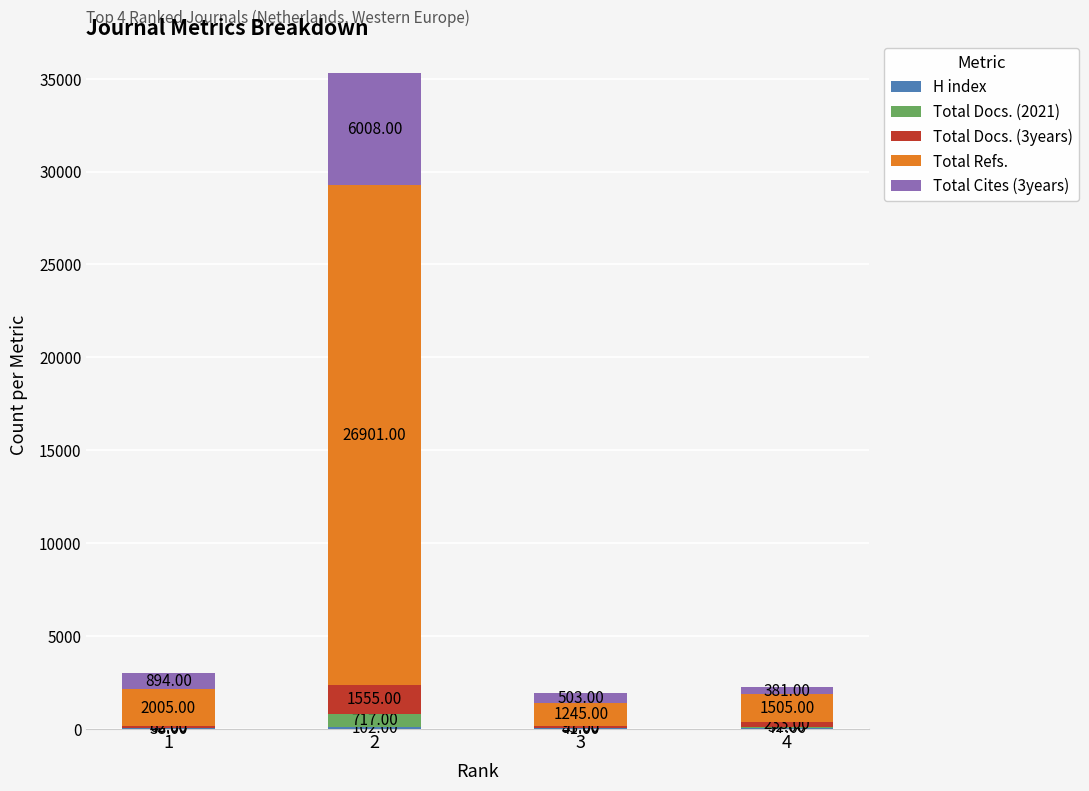

How many data points does each series have?

4